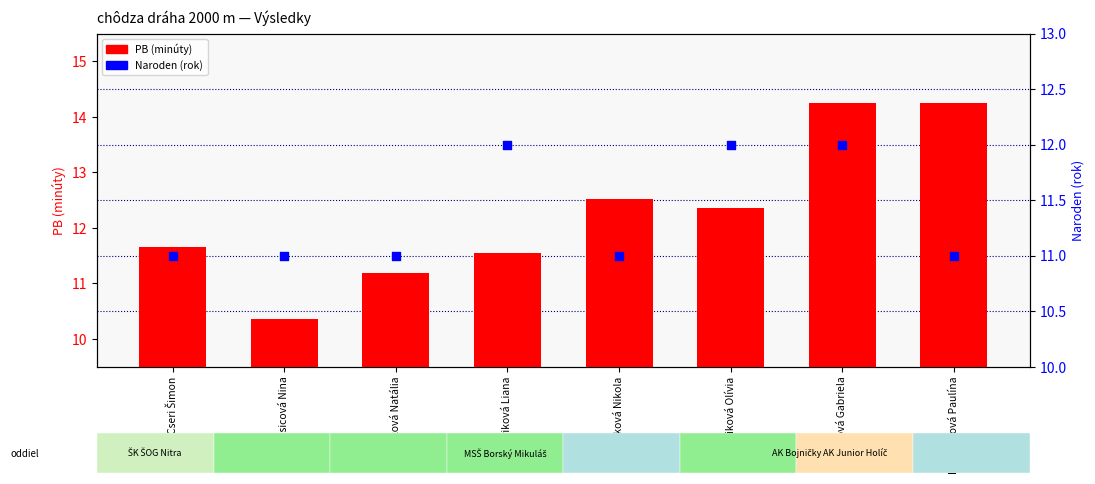

At which category is the sum across all series the highest?

Pikálková Gabriela